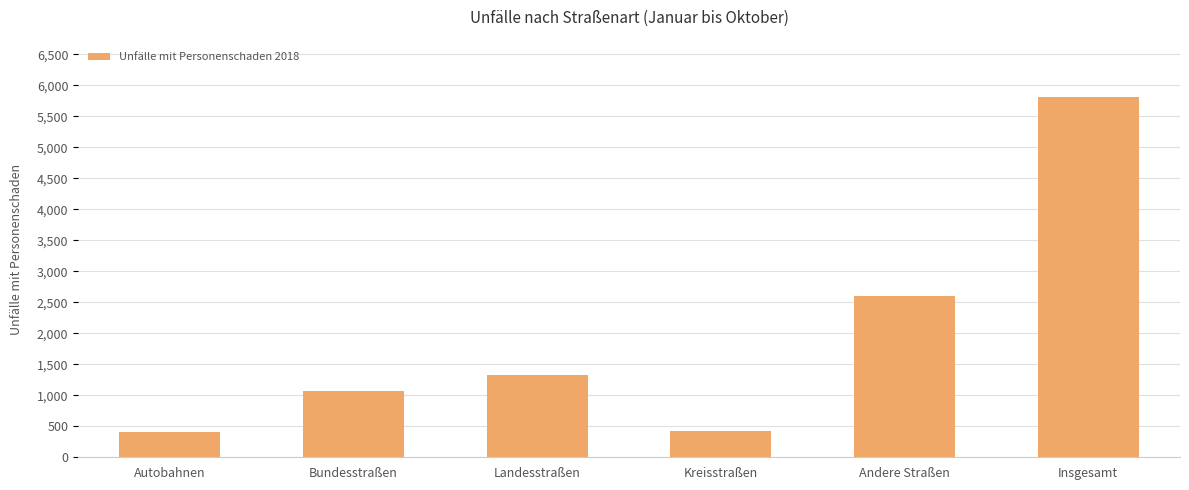

What is the difference between the maximum and minimum values?

5411